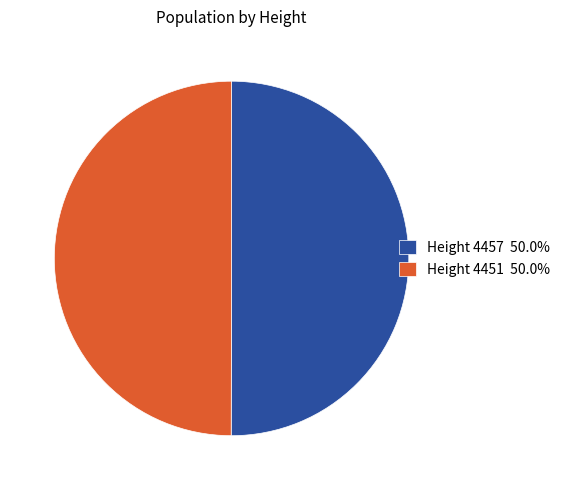

The Height 4451 slice represents 42% of the pie. True or false?

False